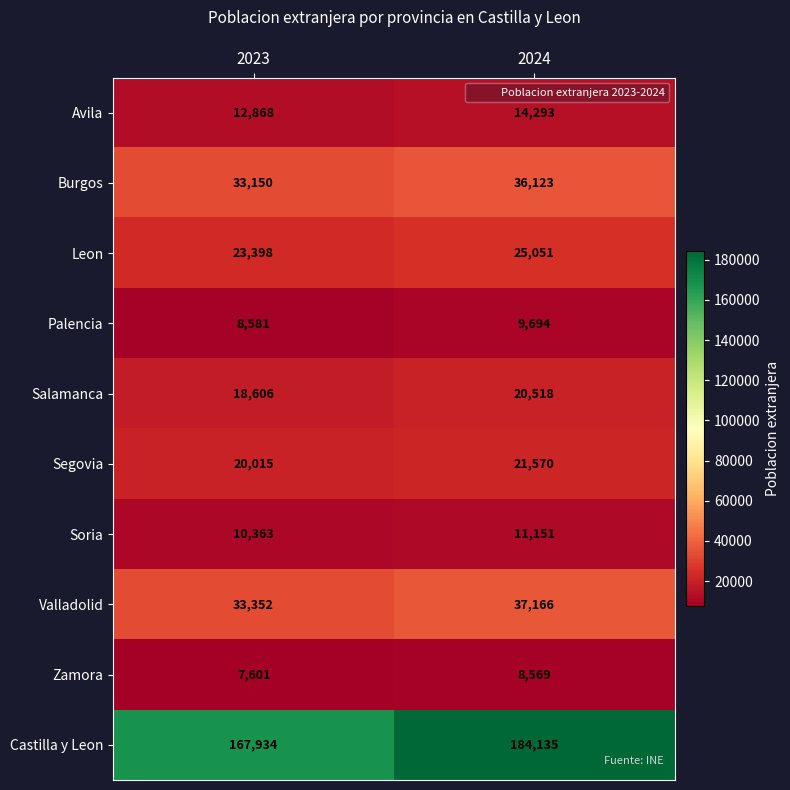

At how many categories does at least one series exceed 182568?

1